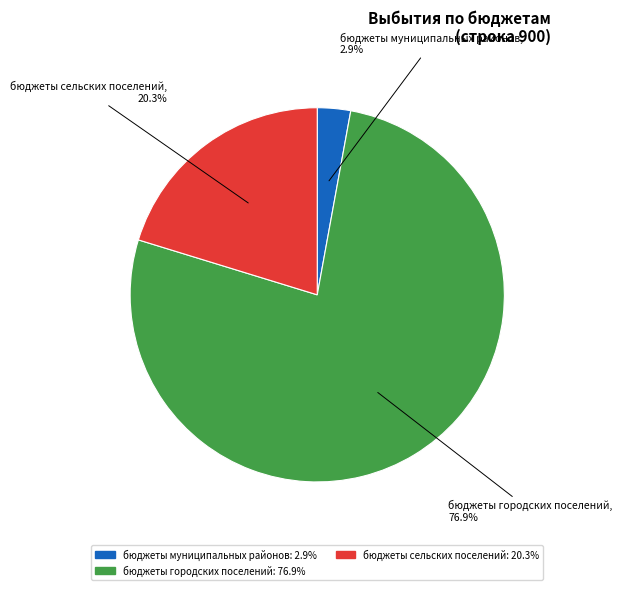

To the nearest percent, what is the difference between the бюджеты городских поселений and бюджеты муниципальных районов slice percentages?

74%